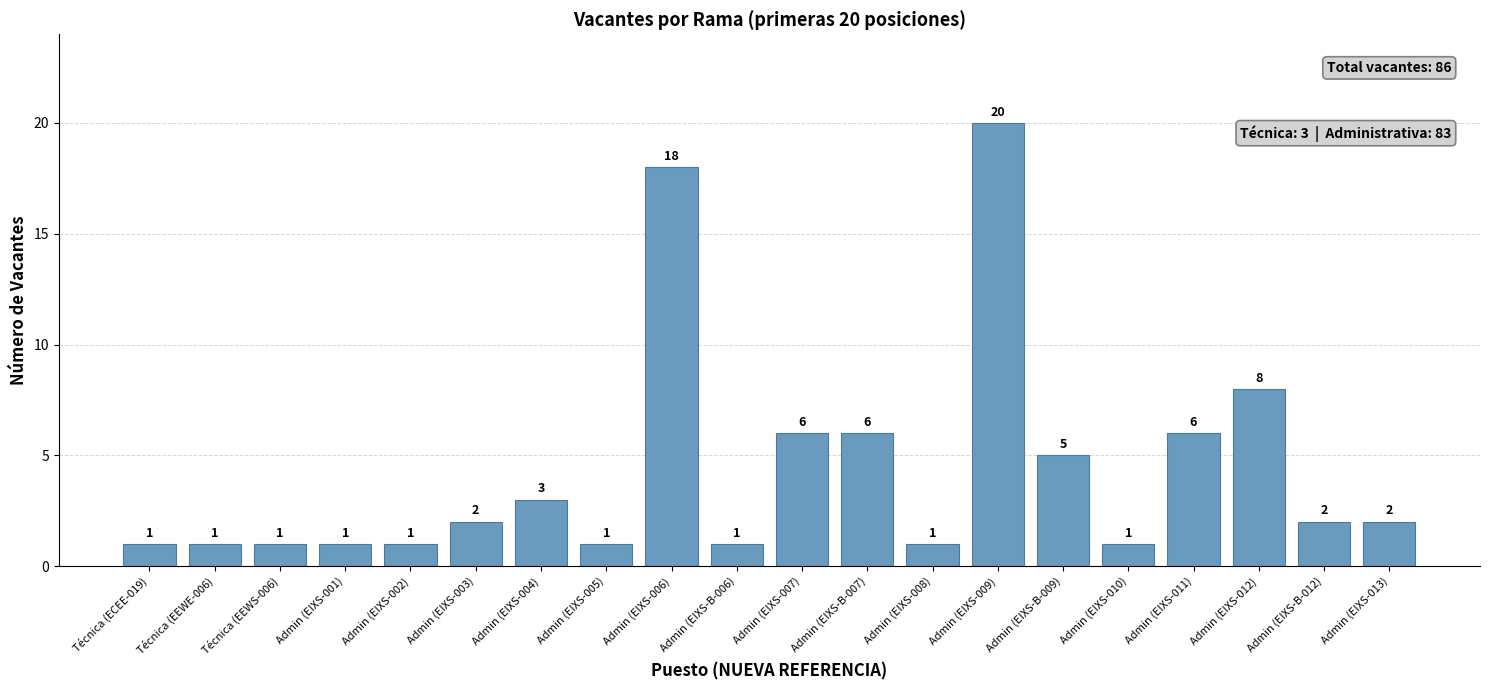

The chart shows a value of 8 at Admin (EIXS-007). True or false?

False